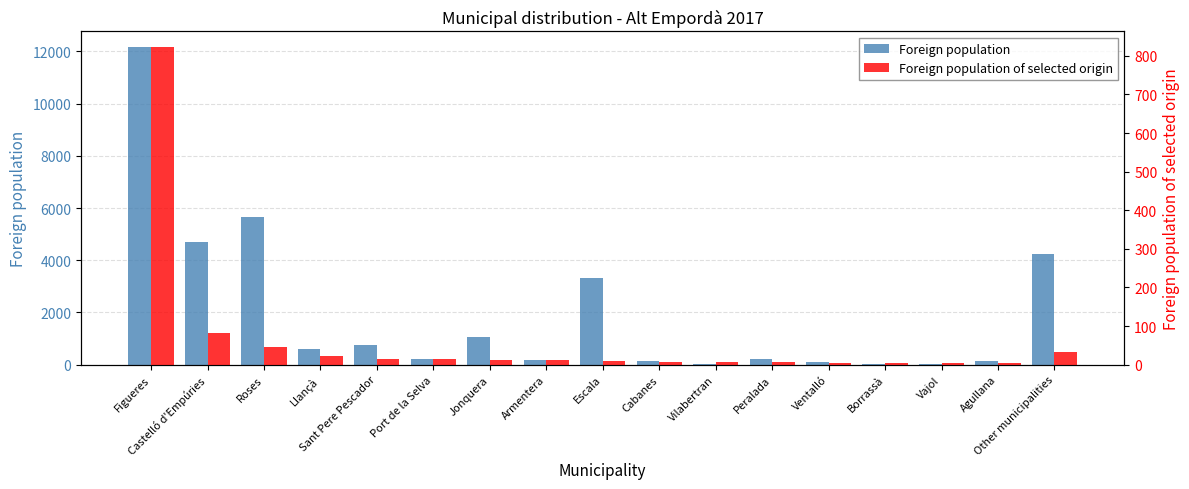

List the series in order of their overall mean, lowest first.

Foreign population of selected origin, Foreign population